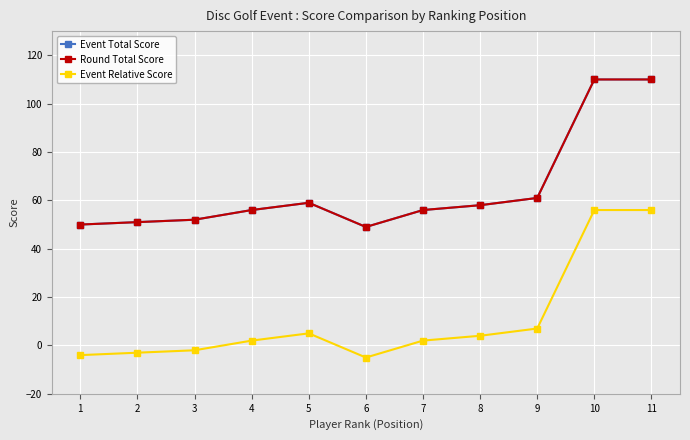

Is this an area chart (filled region under the line)?

No